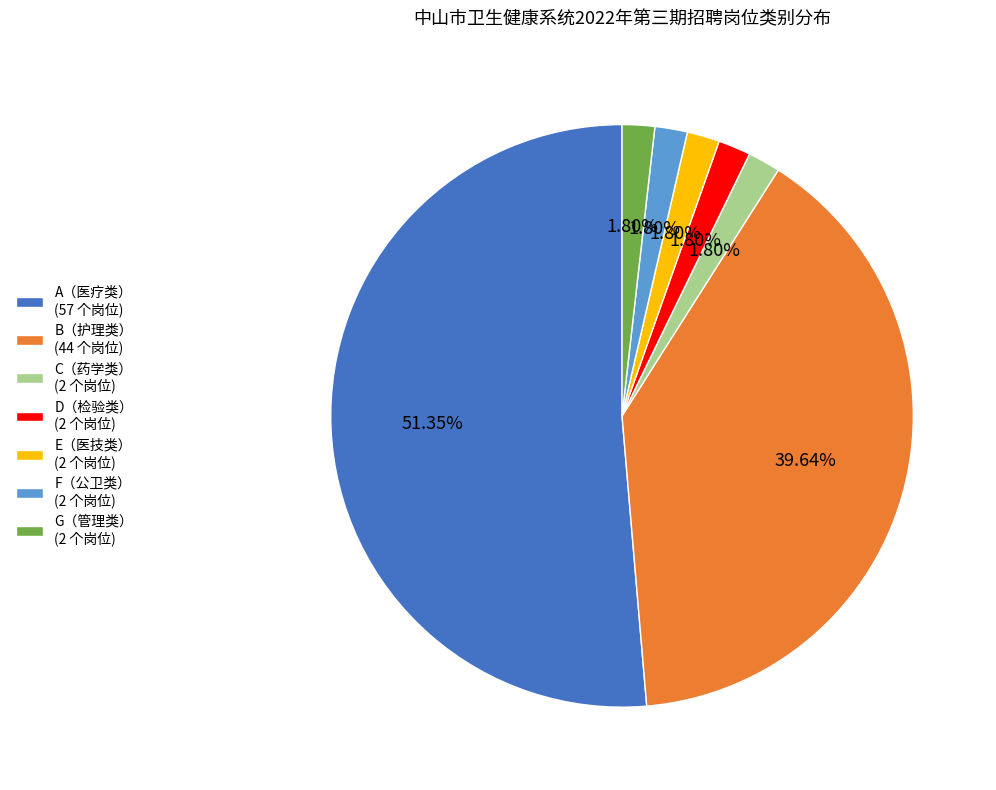

To the nearest percent, what is the average slice percentage?

14%